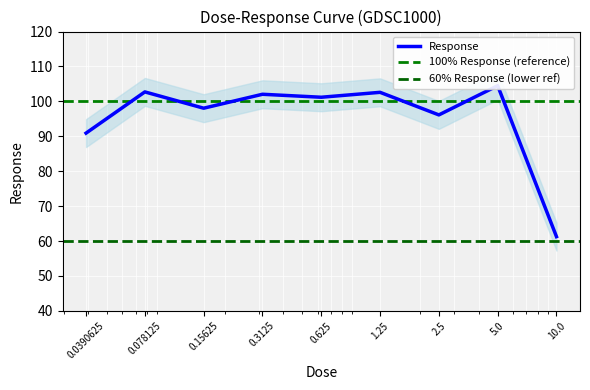

What is the change in value from 0.078125 to 1.25?

-0.1